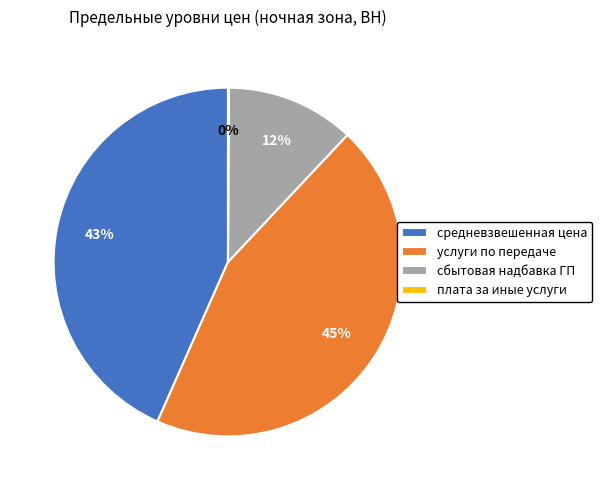

Which has a higher value, средневзвешенная цена or услуги по передаче?

услуги по передаче